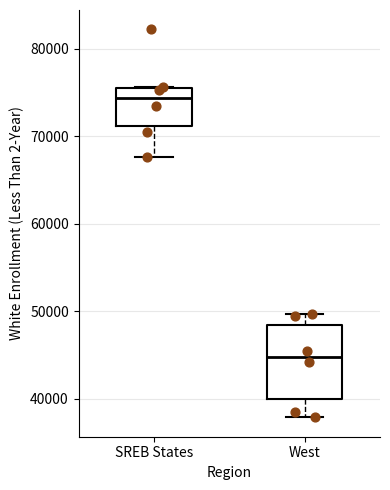

Where is the upper edge of the box for SREB States on the y-axis? The values are not printed on the chart, so give them approximately, as read against the axis.

76000